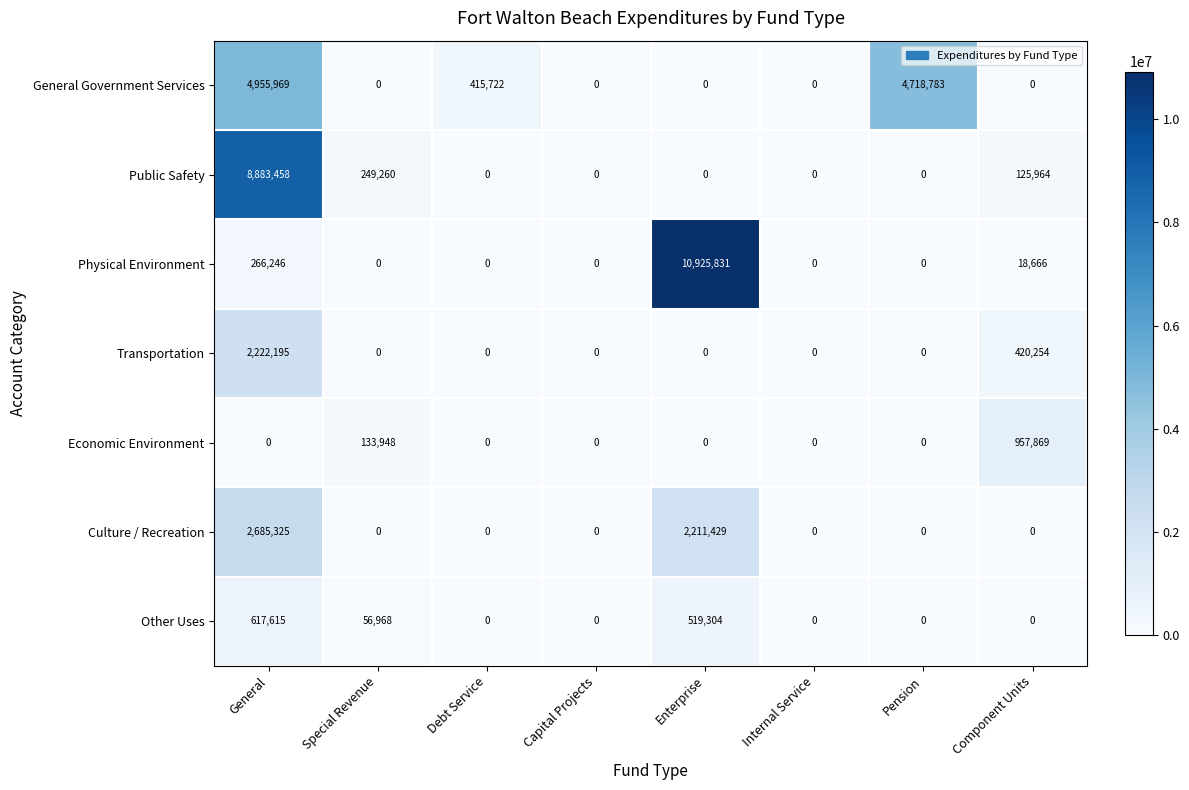

At how many categories does at least one series exceed 2701731?

3